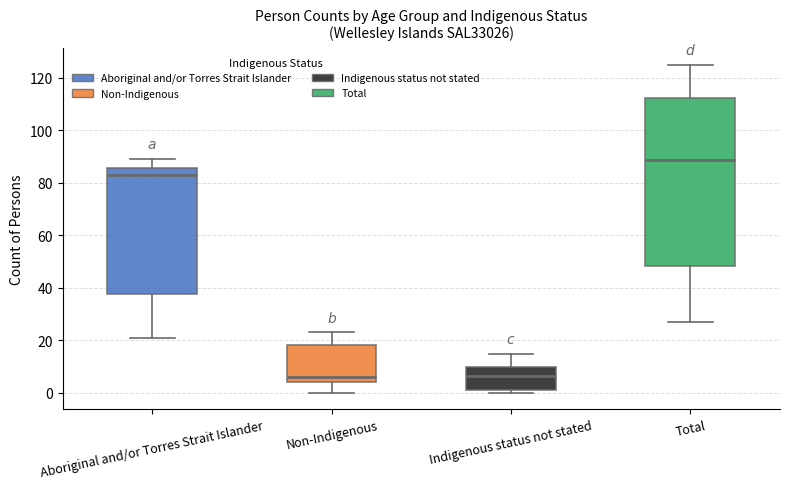

Reading left to right, transcribe this box plot: for each box, give where its median line is, the range the box spans, and where its two whiskers end, as read against the y-axis. The values are not printed on the chart, so give them approximately, as read against the axis.

Aboriginal and/or Torres Strait Islander: median 84, box 38 to 86, whiskers 22 to 90
Non-Indigenous: median 6, box 4 to 18, whiskers 0 to 24
Indigenous status not stated: median 6, box 2 to 10, whiskers 0 to 16
Total: median 88, box 48 to 112, whiskers 28 to 126